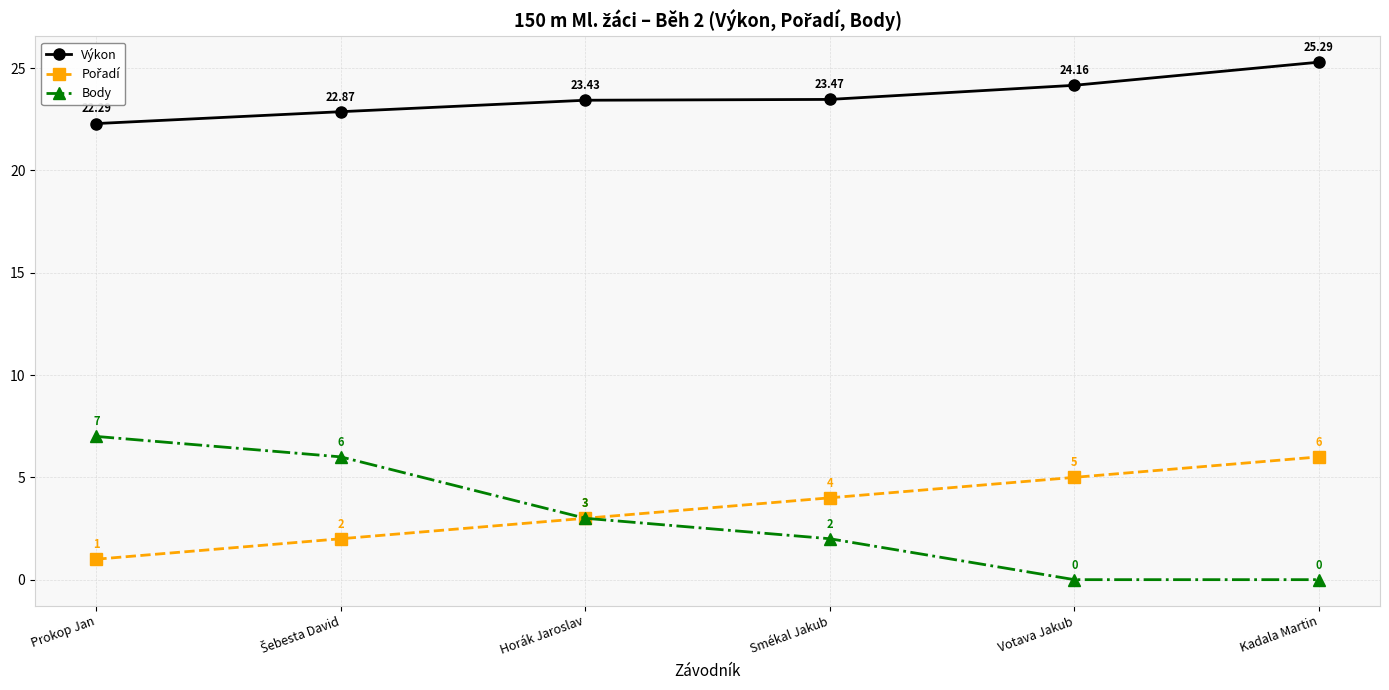

True or false: Výkon has more than 1 points higher than both neighbors.

False